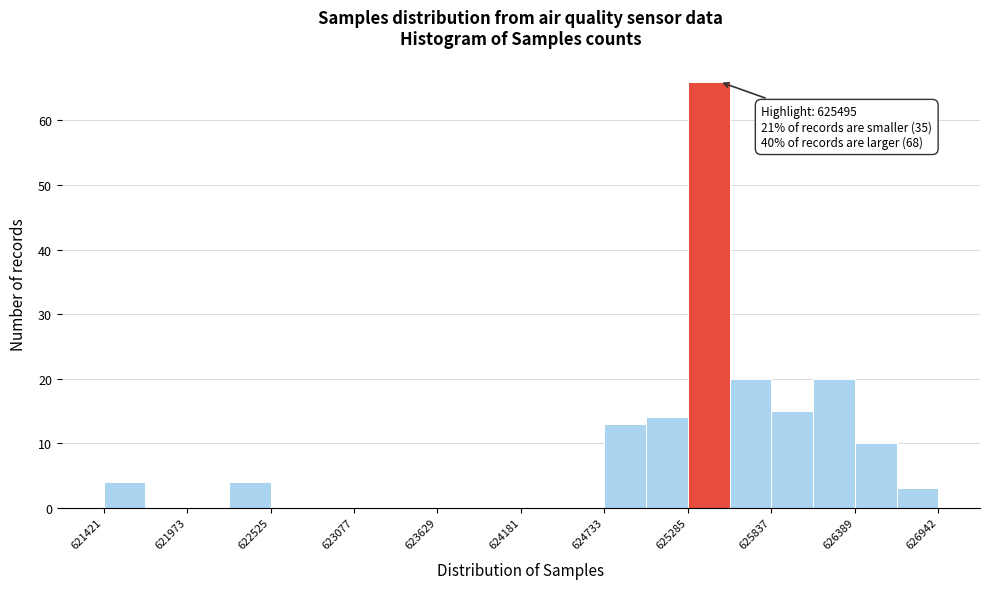

Around what value on the x-axis is the tallest bar? Give the approximate position of its centre, as read against the axis.

625400